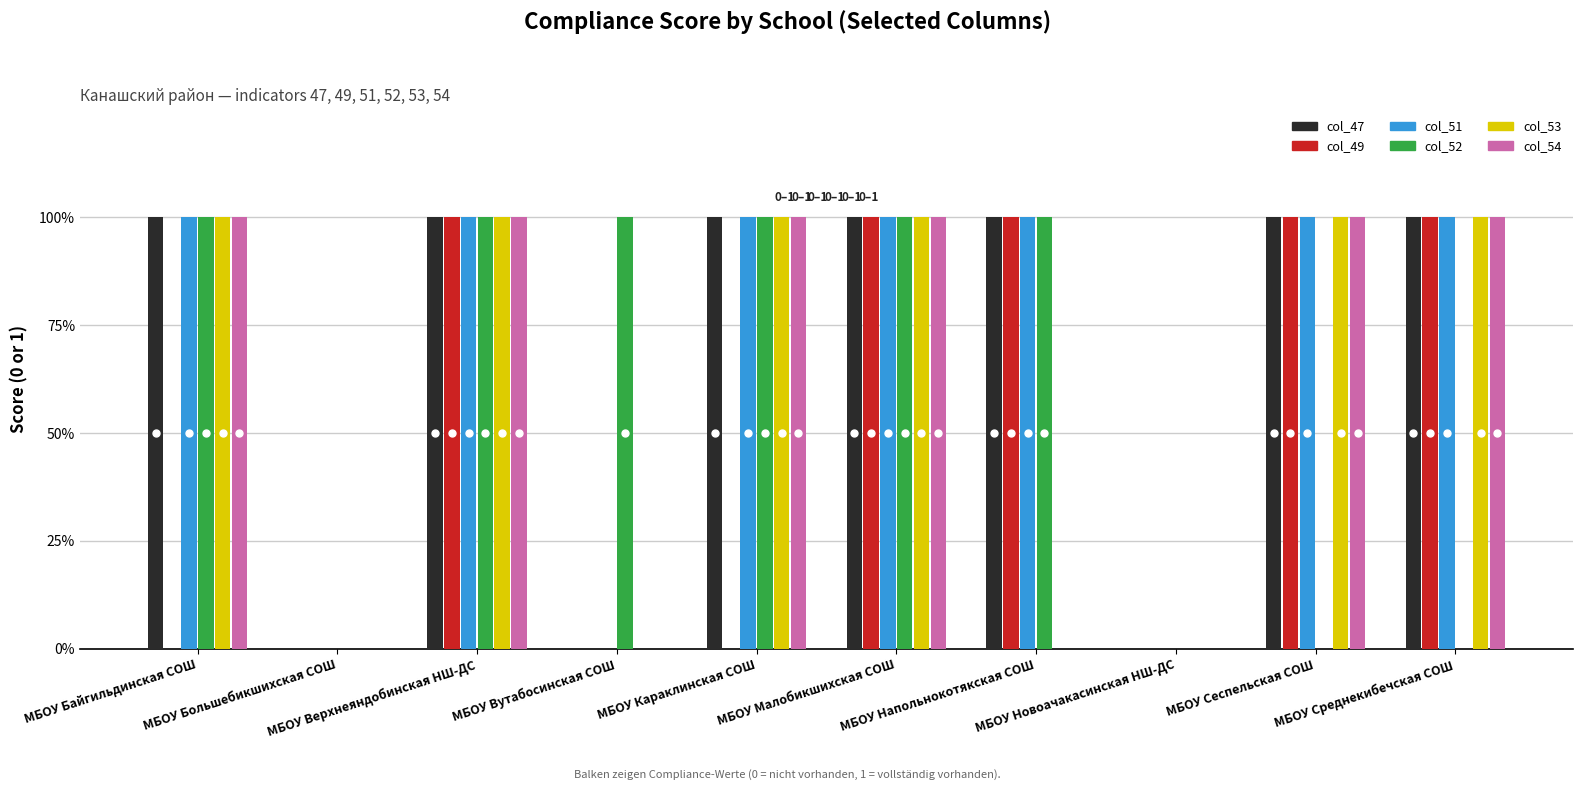

What are all the series names shown in the legend?

col_47, col_49, col_51, col_52, col_53, col_54